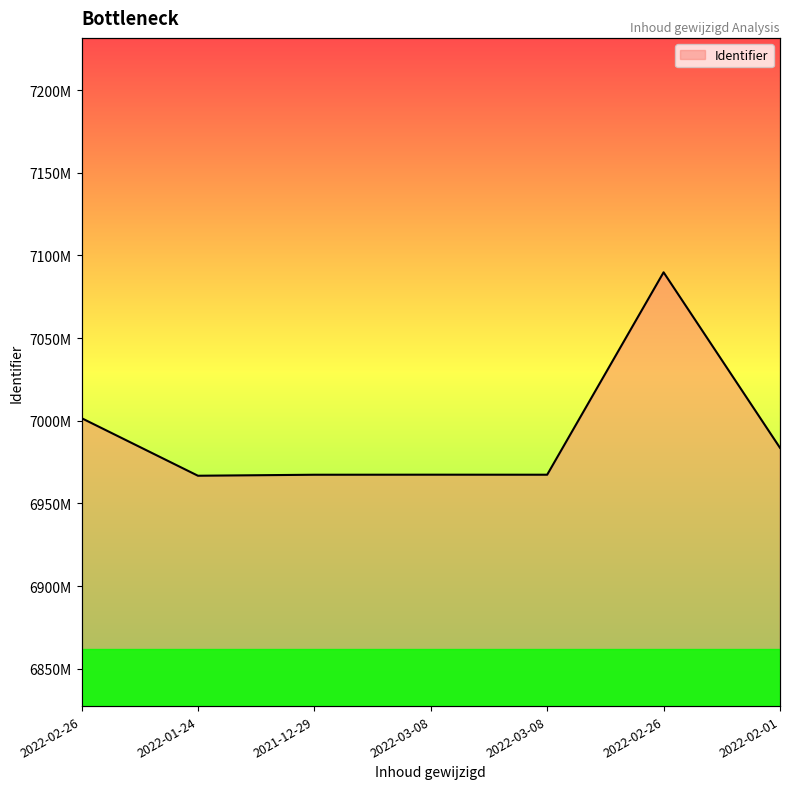

How many lines are shown in the chart?

1